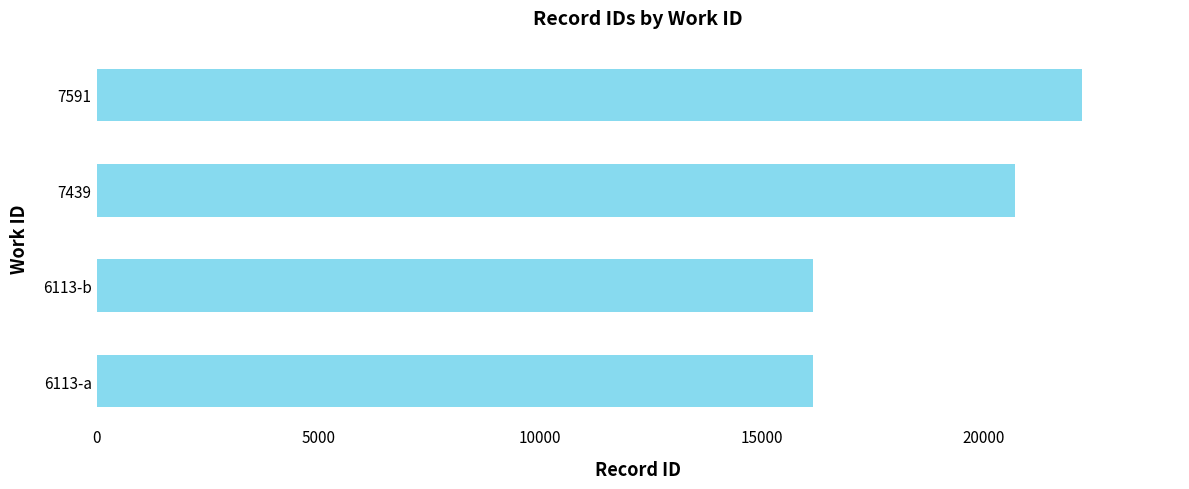

What is the difference between the maximum and minimum values?

6043